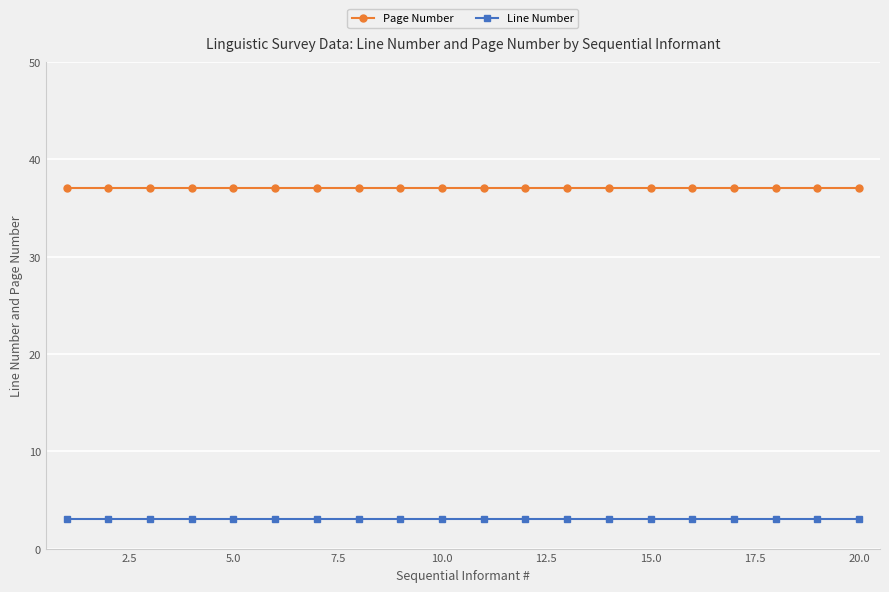

Rank the series by their average value, from highest to lowest.

Page Number, Line Number